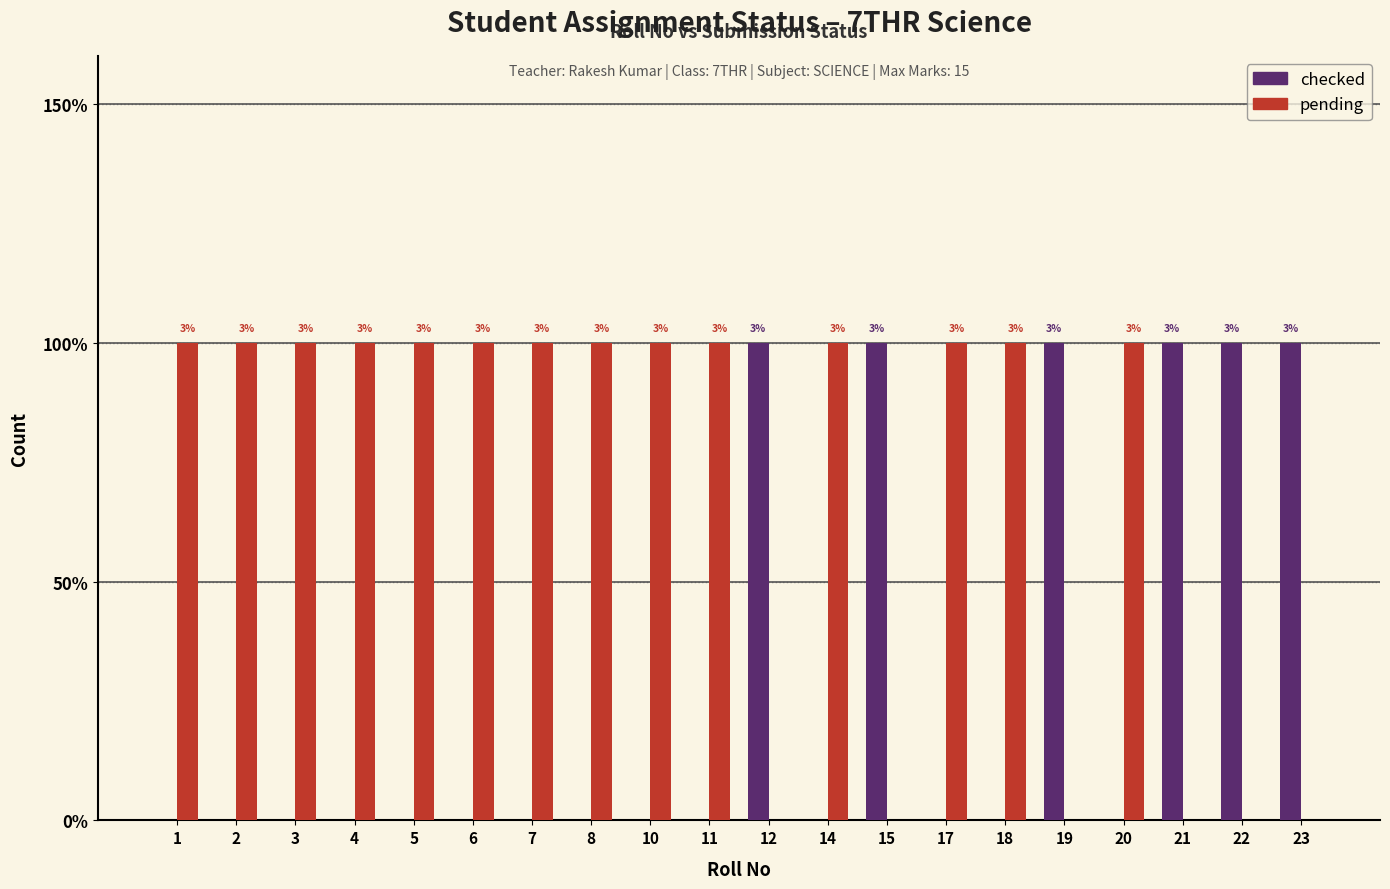

What is the sum of all checked values?

6